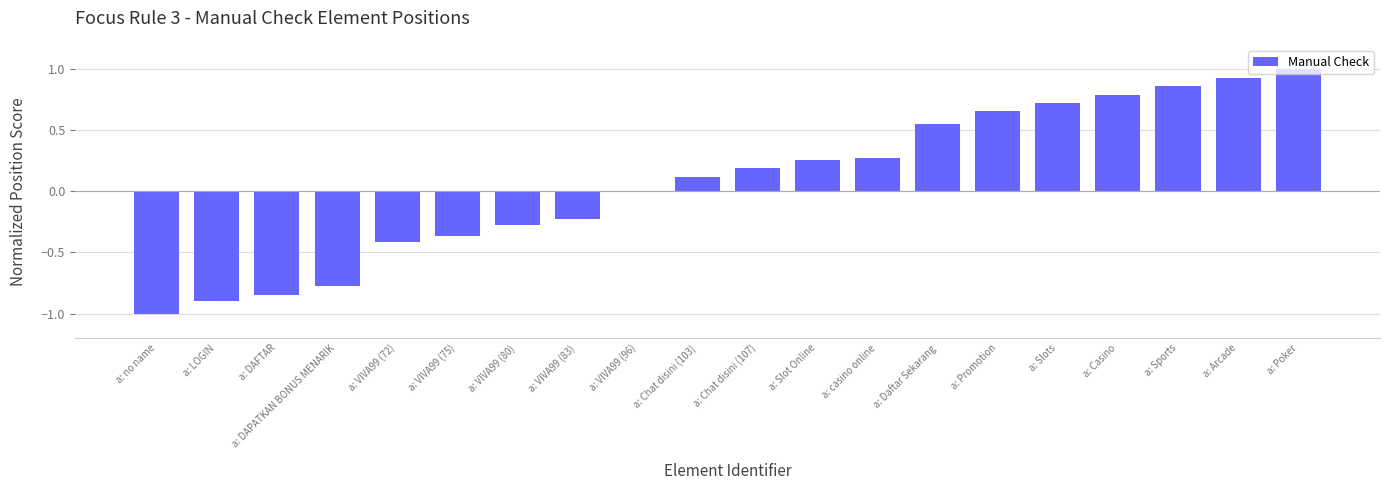

What is the greatest value displayed?

1.0